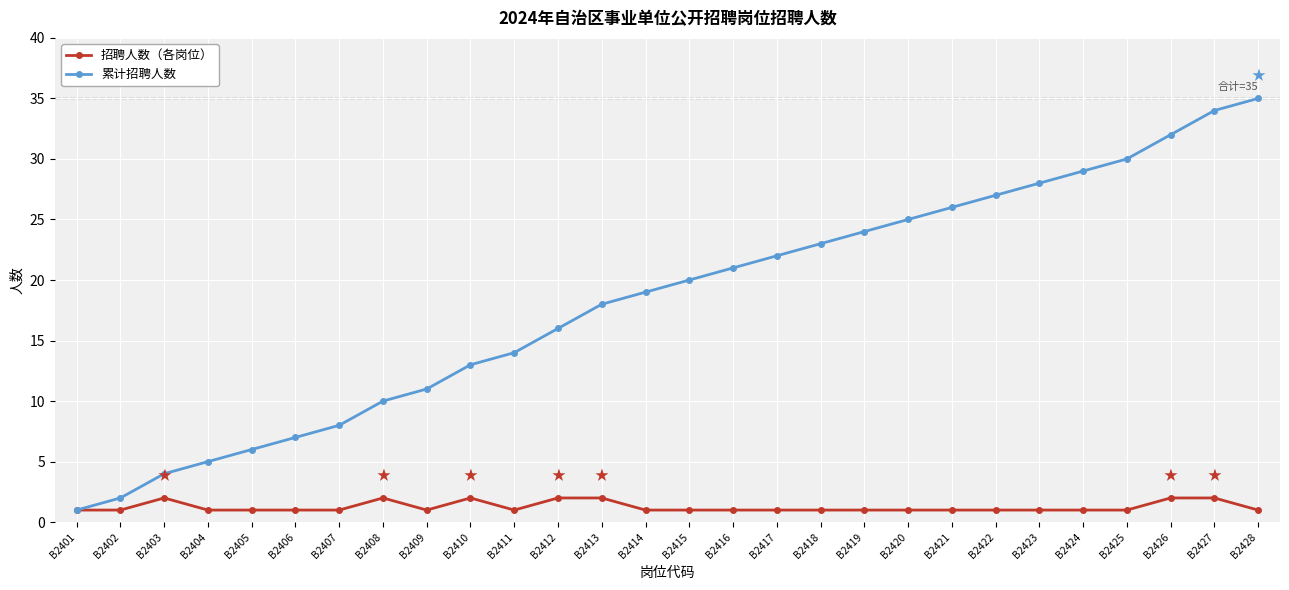

List the series in order of their overall mean, highest first.

累计招聘人数, 招聘人数（各岗位）